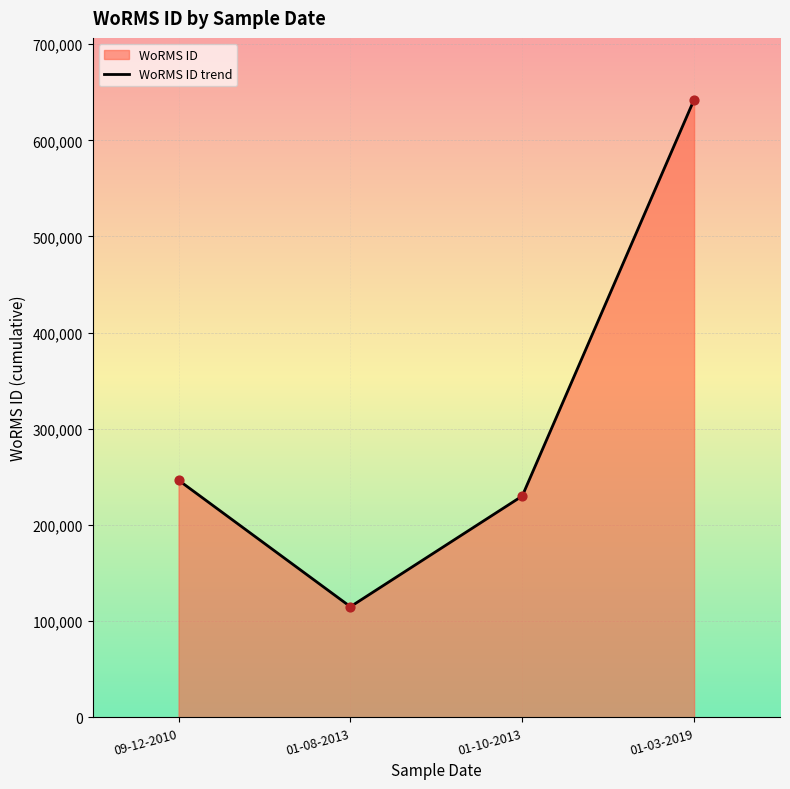

Between 01-08-2013 and 01-10-2013, which is larger?

01-10-2013